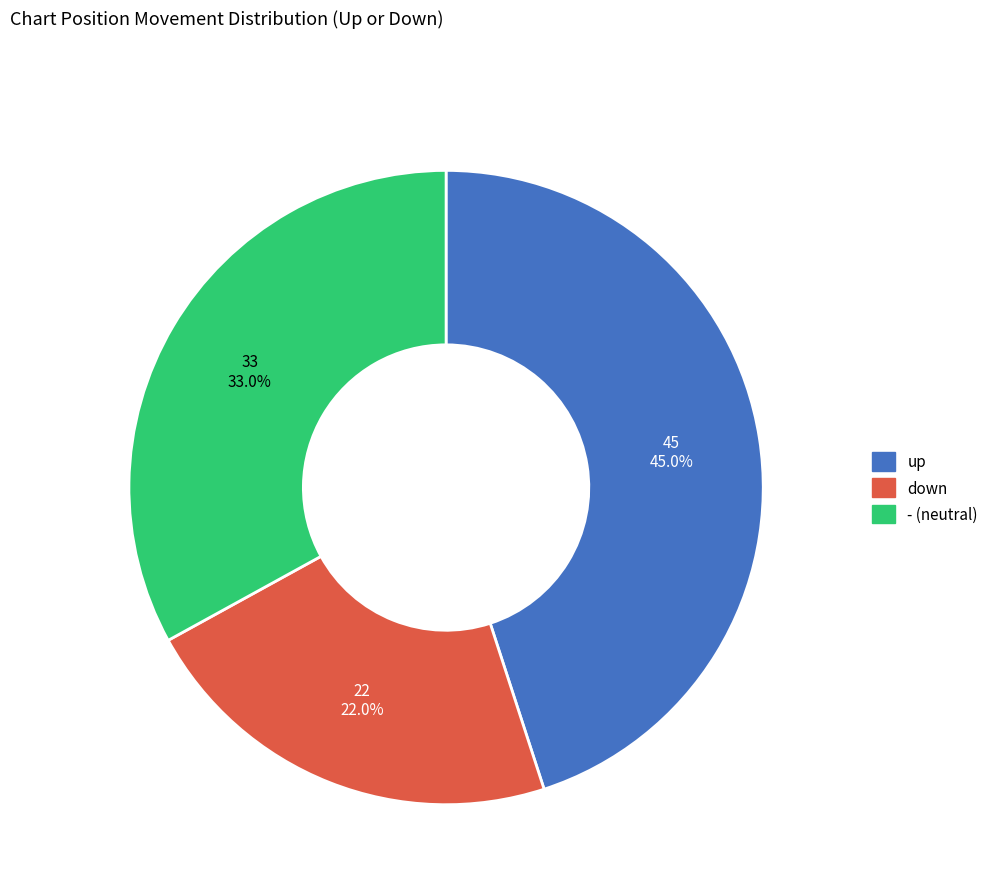

What is the ratio of the value at - to the value at down?

1.5